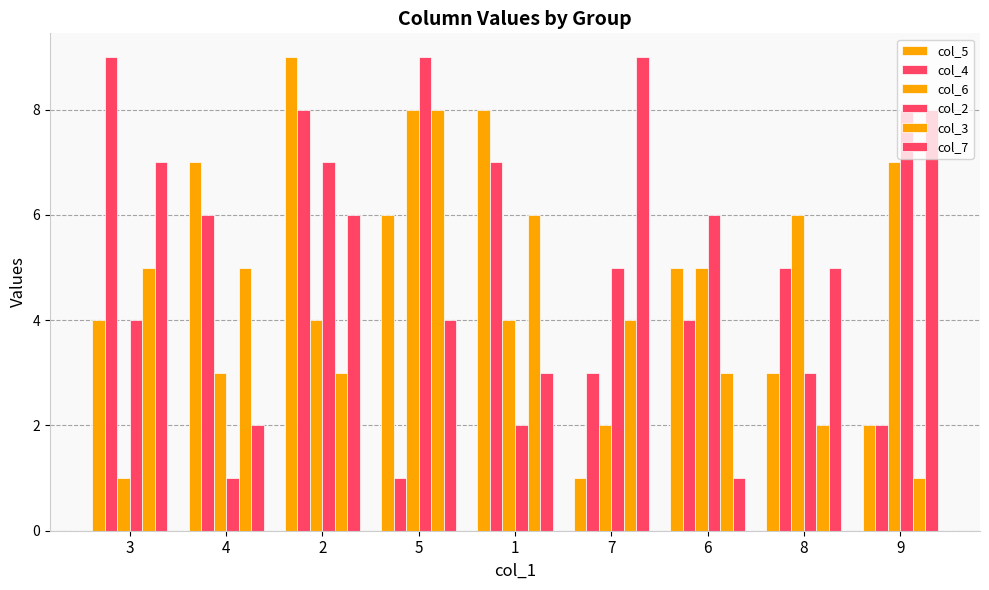

At which label does col_2 first exceed 5?

2